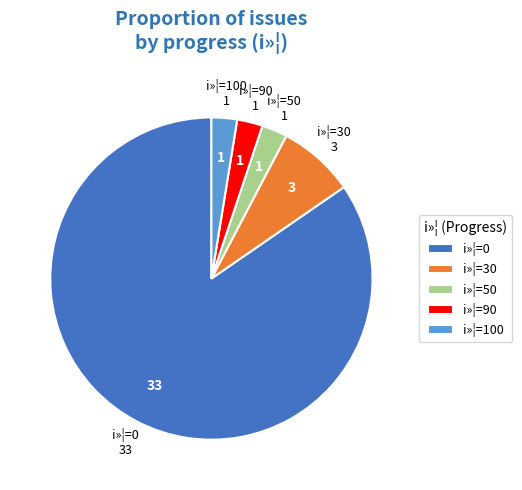

Is there a majority slice in this chart?

Yes